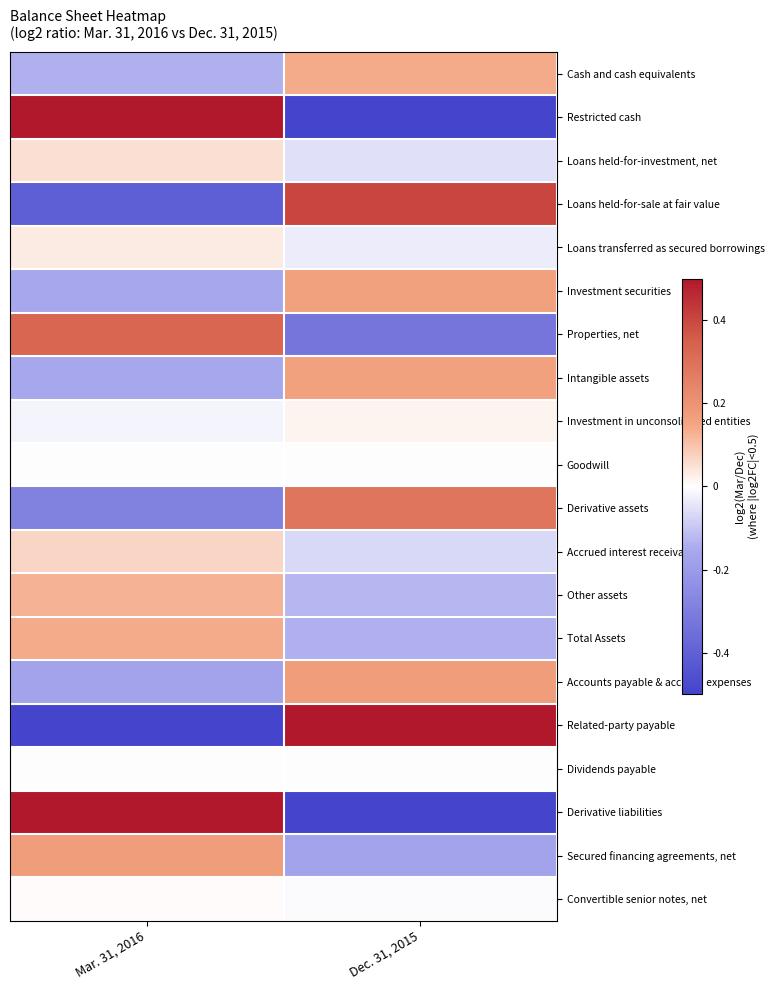

At which category is the sum across all series the highest?

Mar. 31, 2016